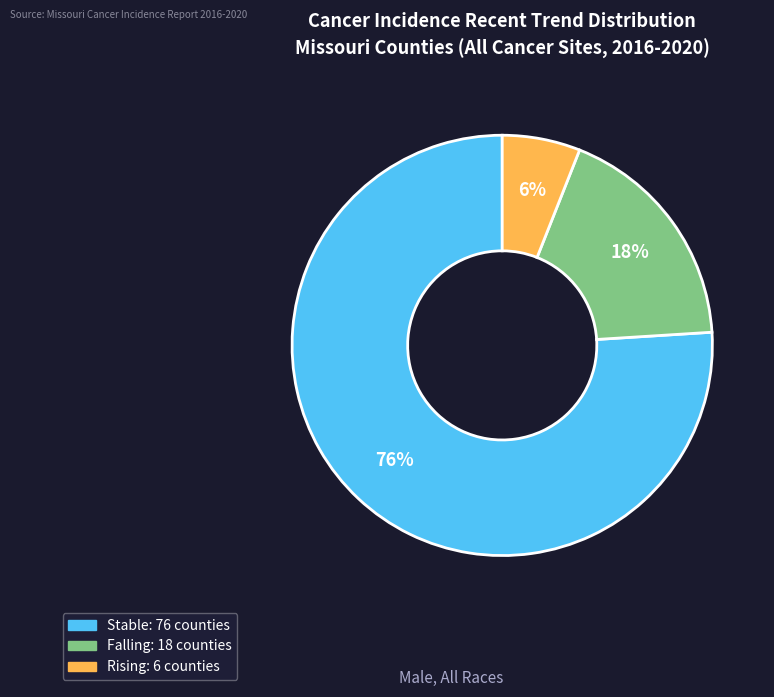

To the nearest percent, what is the average slice percentage?

33%